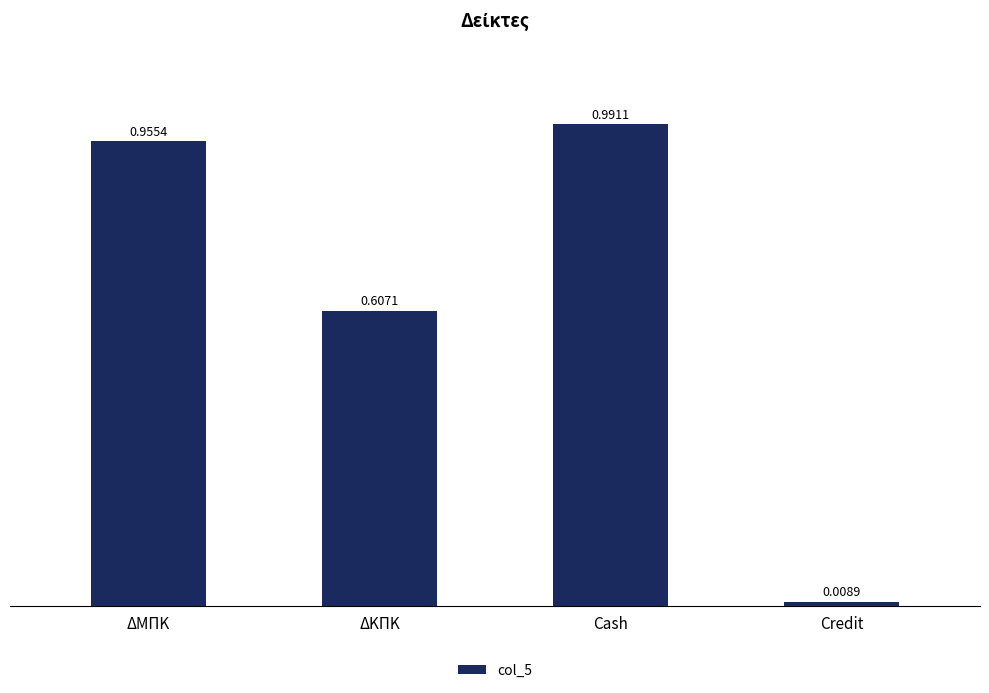

Rank the categories by value from highest to lowest.

Cash, ΔΜΠΚ, ΔΚΠΚ, Credit